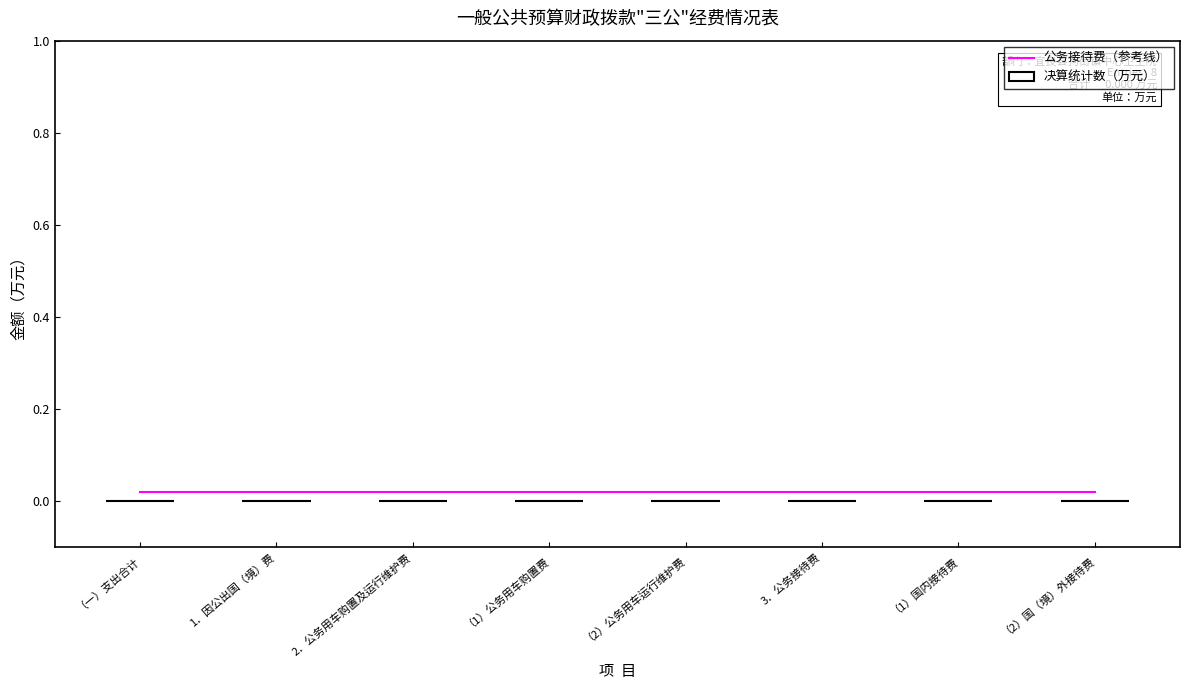

The value of 公务接待费（参考线） at （2）国（境）外接待费 is 0.0. True or false?

False